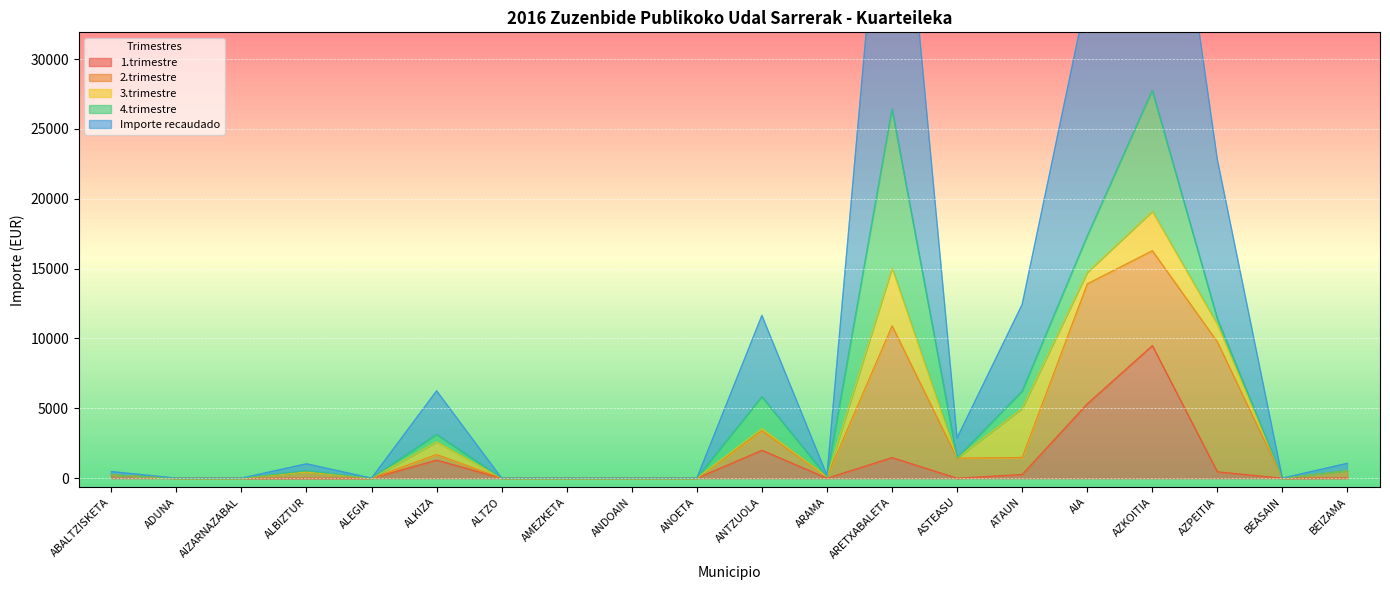

Which label corresponds to the largest value in the chart?

AZKOITIA